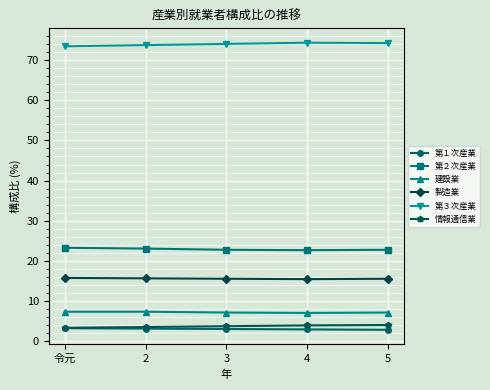

Is it true that 建設業 equals 7.4 at 令元?

True